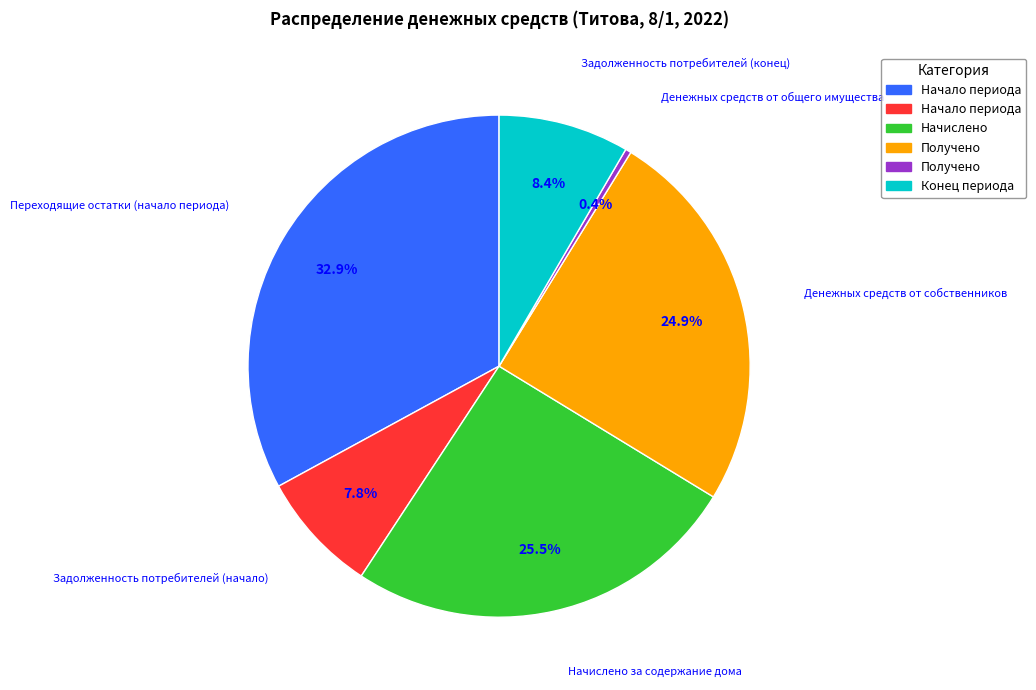

Is there a majority slice in this chart?

No